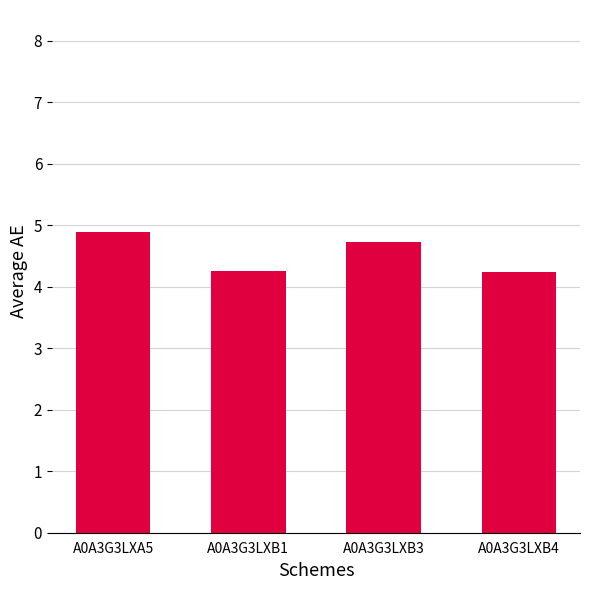

Count the values in the range 4 to 5.

4